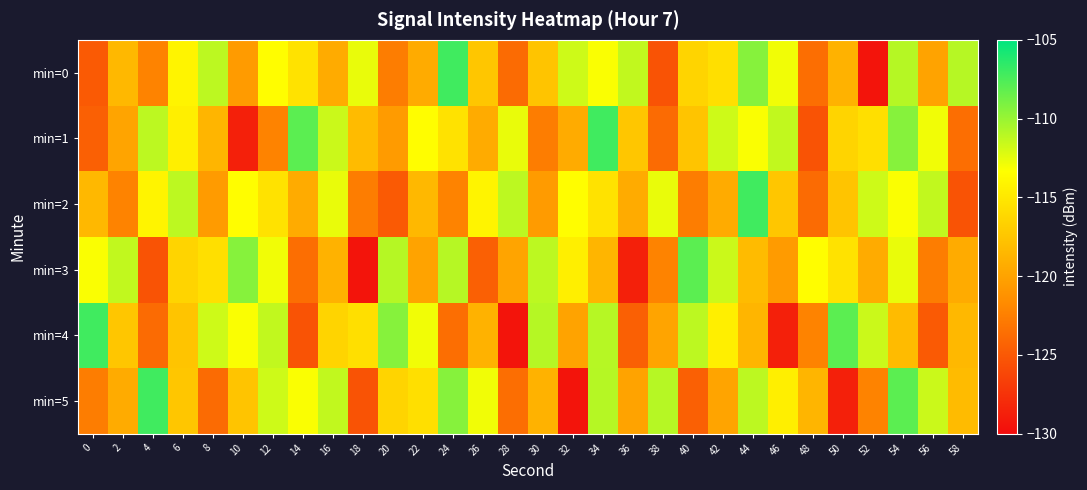

Reading left to right, extract all data points from this chart.

min=0: 0=-124.9	2=-118.4	4=-122.2	6=-114.1	8=-111.2	10=-120.6	12=-113.5	14=-115.4	16=-119.5	18=-112.6	20=-122.7	22=-119.4	24=-107.1	26=-117.4	28=-123.8	30=-117.6	32=-111.7	34=-113.2	36=-111.3	38=-125.3	40=-116.4	42=-115.6	44=-109.4	46=-112.9	48=-123.6	50=-118.9	52=-129.5	54=-110.9	56=-120.0	58=-111.0
min=1: 0=-124.5	2=-119.9	4=-111.2	6=-114.5	8=-118.7	10=-128.7	12=-122.2	14=-108.0	16=-111.6	18=-118.3	20=-120.6	22=-113.5	24=-115.4	26=-119.5	28=-112.6	30=-122.7	32=-119.4	34=-107.1	36=-117.4	38=-123.8	40=-117.6	42=-111.7	44=-113.2	46=-111.3	48=-125.3	50=-116.4	52=-115.6	54=-109.4	56=-112.9	58=-123.6
min=2: 0=-118.4	2=-122.2	4=-114.1	6=-111.2	8=-120.6	10=-113.5	12=-115.4	14=-119.5	16=-112.6	18=-122.7	20=-124.9	22=-118.4	24=-122.2	26=-114.1	28=-111.2	30=-120.6	32=-113.5	34=-115.4	36=-119.5	38=-112.6	40=-122.7	42=-119.4	44=-107.1	46=-117.4	48=-123.8	50=-117.6	52=-111.7	54=-113.2	56=-111.3	58=-125.3
min=3: 0=-113.2	2=-111.3	4=-125.3	6=-116.4	8=-115.6	10=-109.4	12=-112.9	14=-123.6	16=-118.9	18=-129.5	20=-110.9	22=-120.0	24=-111.0	26=-124.5	28=-119.9	30=-111.2	32=-114.5	34=-118.7	36=-128.7	38=-122.2	40=-108.0	42=-111.6	44=-118.3	46=-120.6	48=-113.5	50=-115.4	52=-119.5	54=-112.6	56=-122.7	58=-119.4
min=4: 0=-107.1	2=-117.4	4=-123.8	6=-117.6	8=-111.7	10=-113.2	12=-111.3	14=-125.3	16=-116.4	18=-115.6	20=-109.4	22=-112.9	24=-123.6	26=-118.9	28=-129.5	30=-110.9	32=-120.0	34=-111.0	36=-124.5	38=-119.9	40=-111.2	42=-114.5	44=-118.7	46=-128.7	48=-122.2	50=-108.0	52=-111.6	54=-118.3	56=-124.9	58=-118.4
min=5: 0=-122.7	2=-119.4	4=-107.1	6=-117.4	8=-123.8	10=-117.6	12=-111.7	14=-113.2	16=-111.3	18=-125.3	20=-116.4	22=-115.6	24=-109.4	26=-112.9	28=-123.6	30=-118.9	32=-129.5	34=-110.9	36=-120.0	38=-111.0	40=-124.5	42=-119.9	44=-111.2	46=-114.5	48=-118.7	50=-128.7	52=-122.2	54=-108.0	56=-111.6	58=-118.3